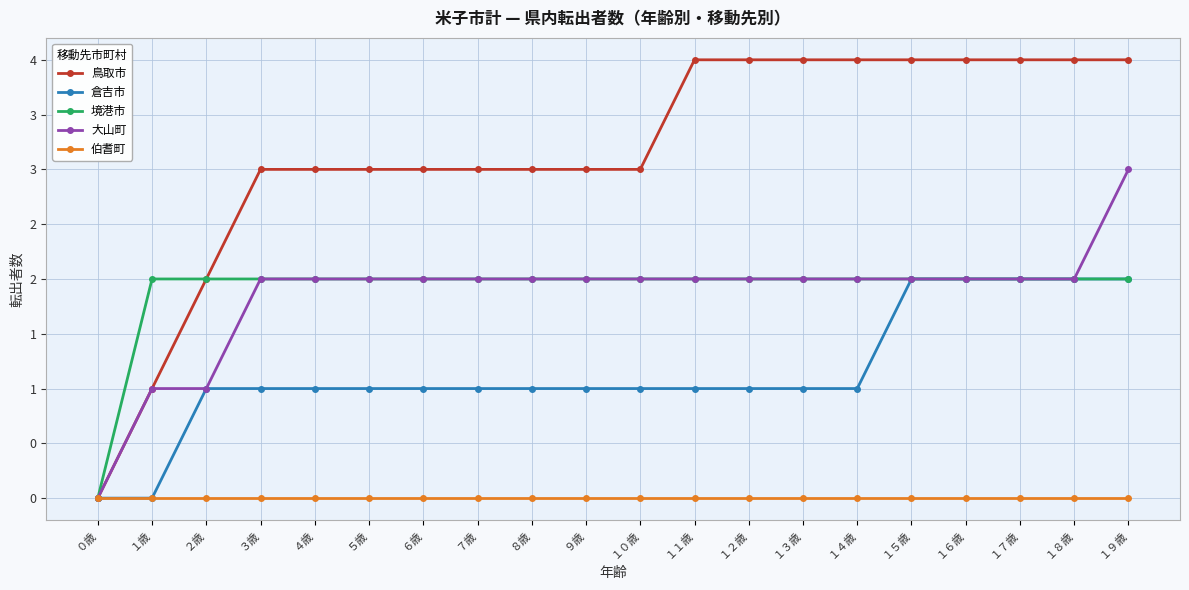

True or false: 大山町 has a value of 2 at １０歳.

True